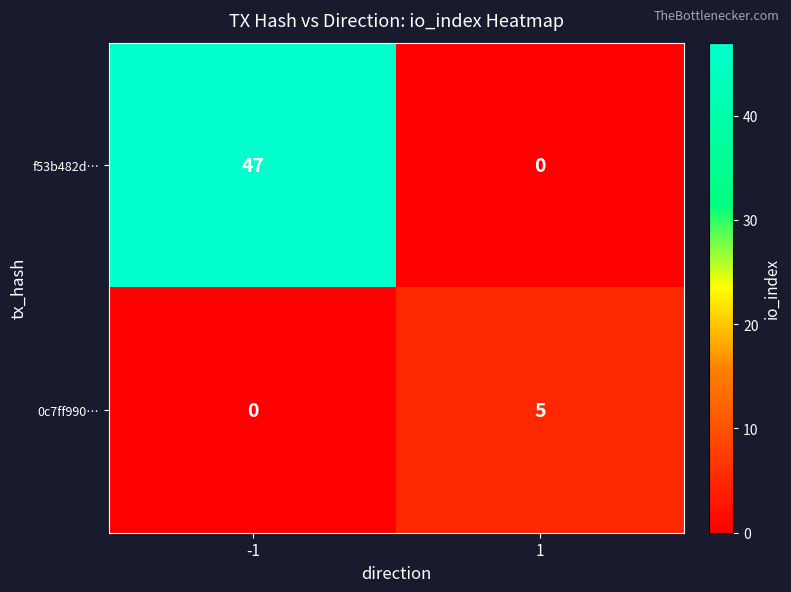

What is the spread (max minus min) of values at -1?

47